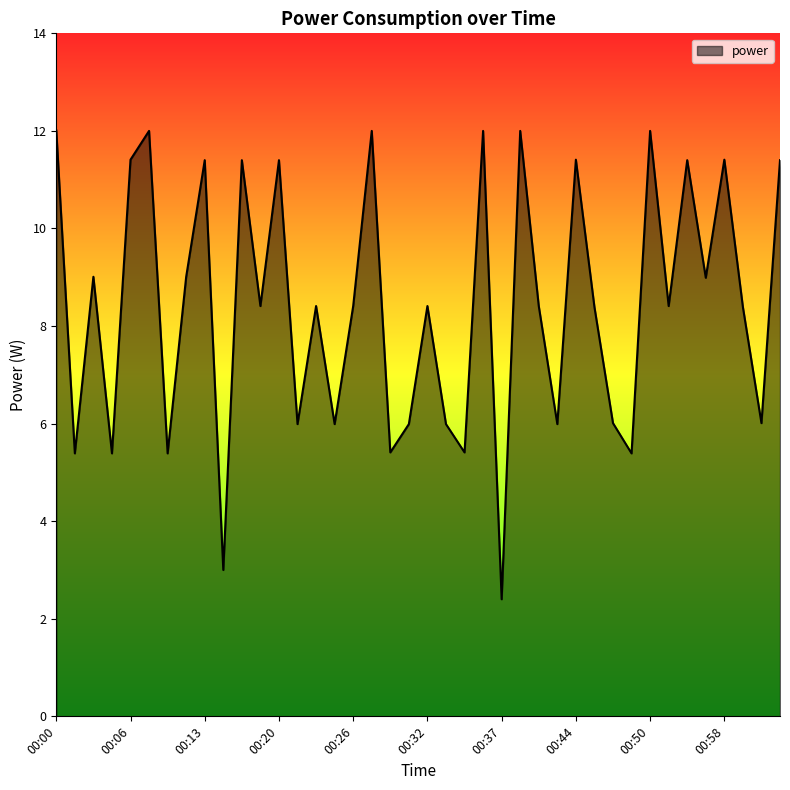

What is the greatest value displayed?

12.0